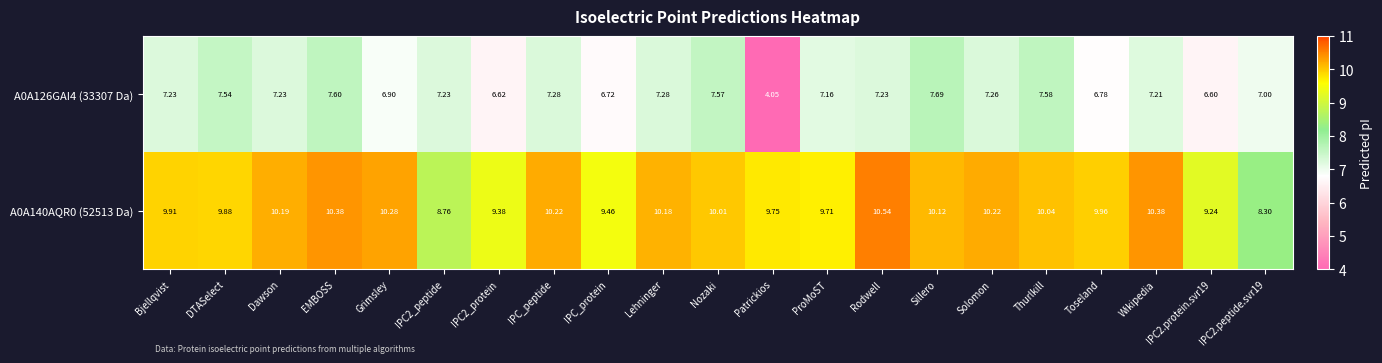

At which label does A0A140AQR0 (52513 Da) first exceed 10?

Dawson